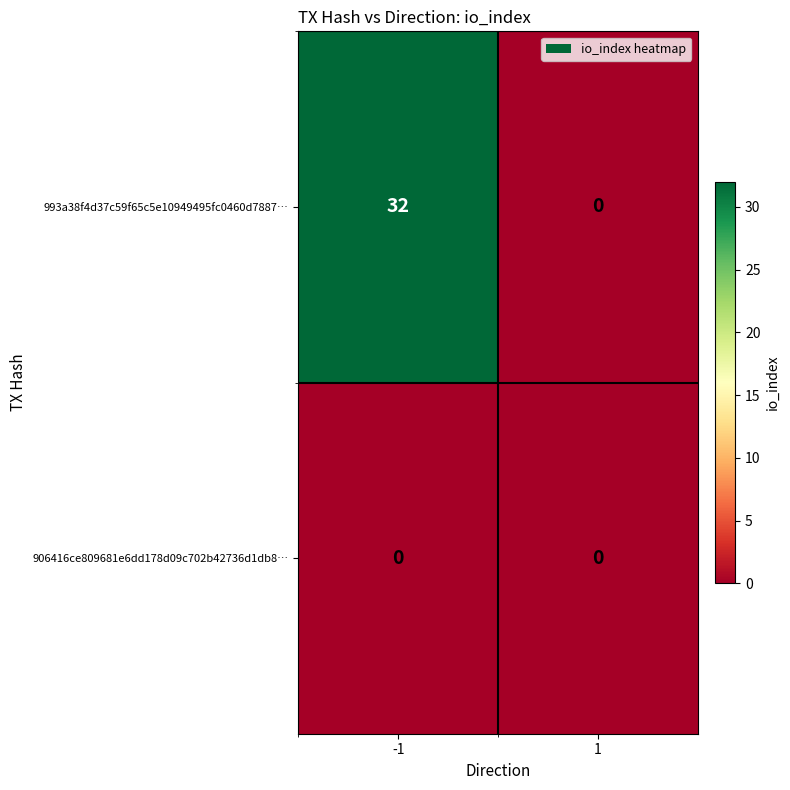

What is the greatest value displayed?

32